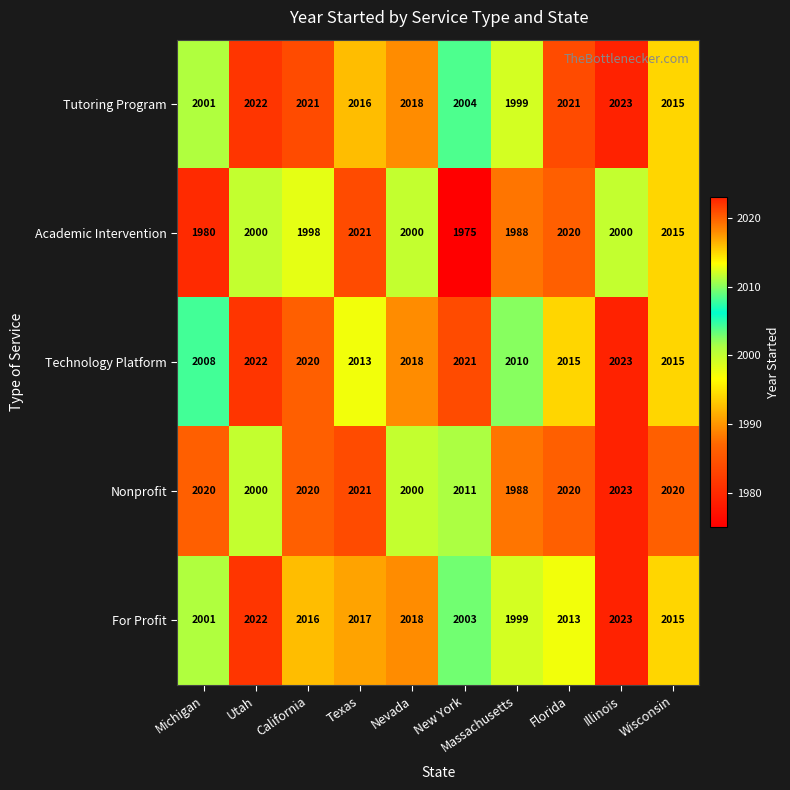

Where does the For Profit series first go above 2016?

Utah